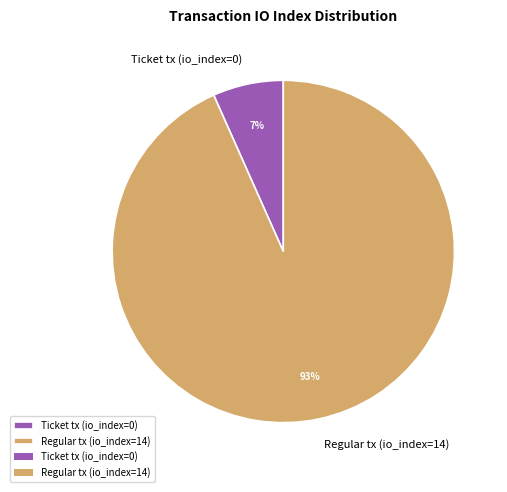

What percentage is the Regular tx (io_index=14) slice, to the nearest percent?

93%